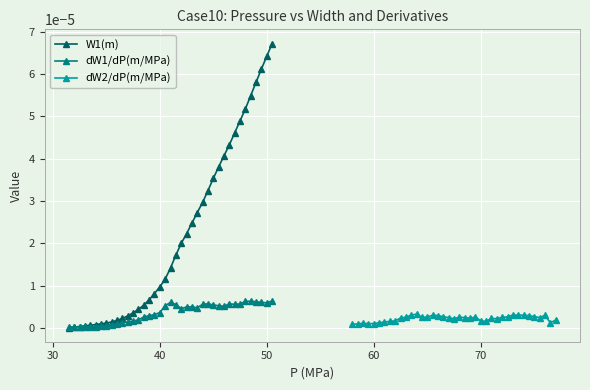

List the series in order of their peak value, highest first.

W1(m), dW1/dP(m/MPa), dW2/dP(m/MPa)